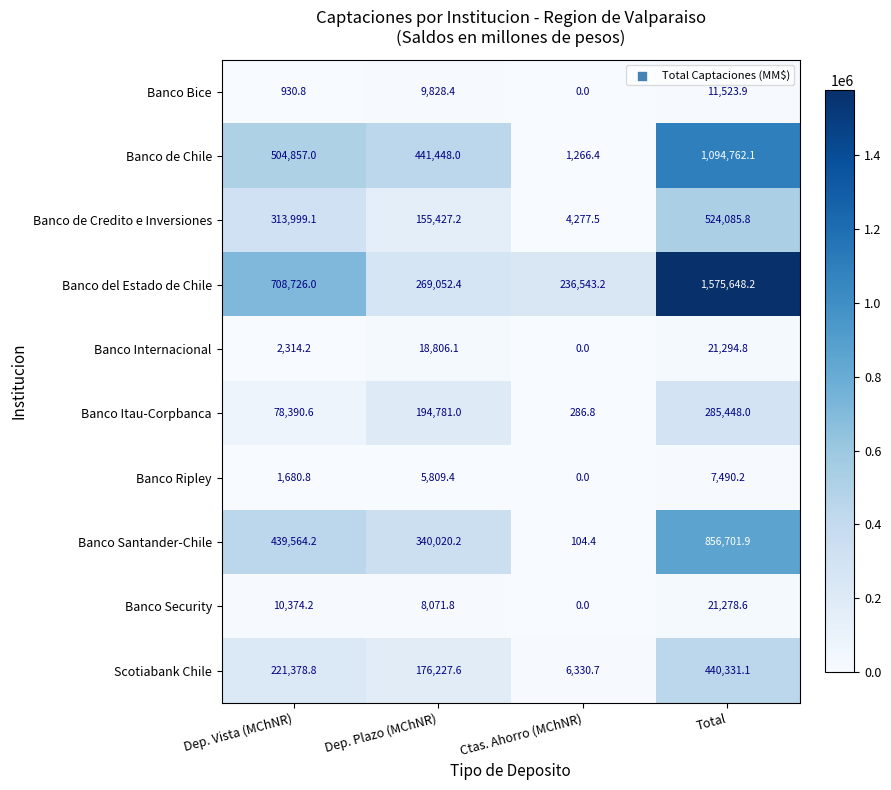

What is the spread (max minus min) of values at Dep. Vista (MChNR)?

707795.2